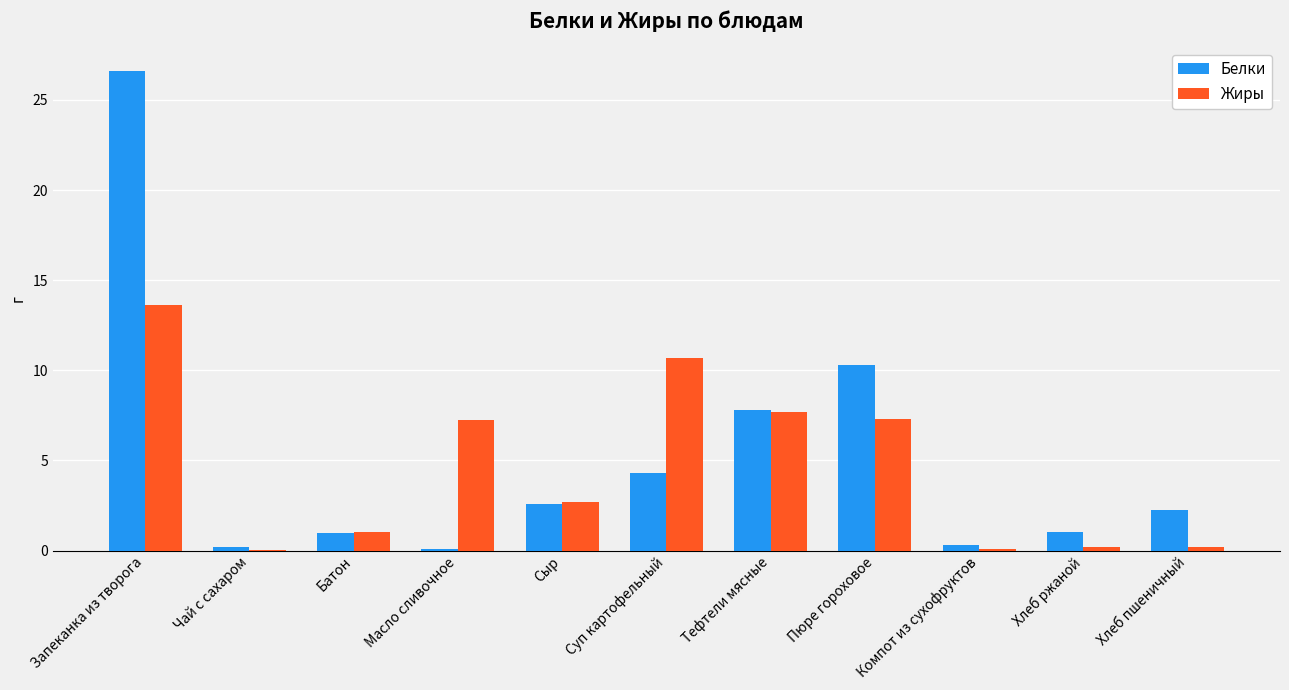

What is the sum of all Жиры values?

50.8